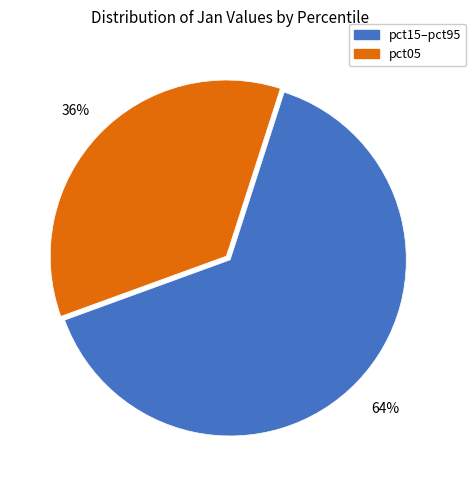

Is there any slice that represents more than half of the pie?

Yes